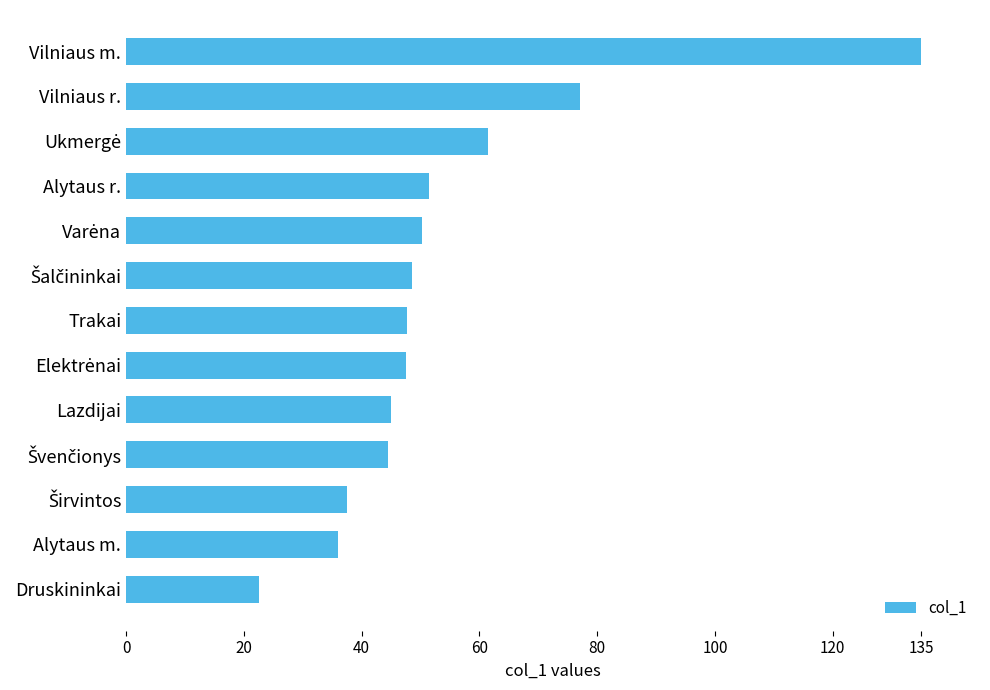

Is it true that the value at Lazdijai is 45.0?

True